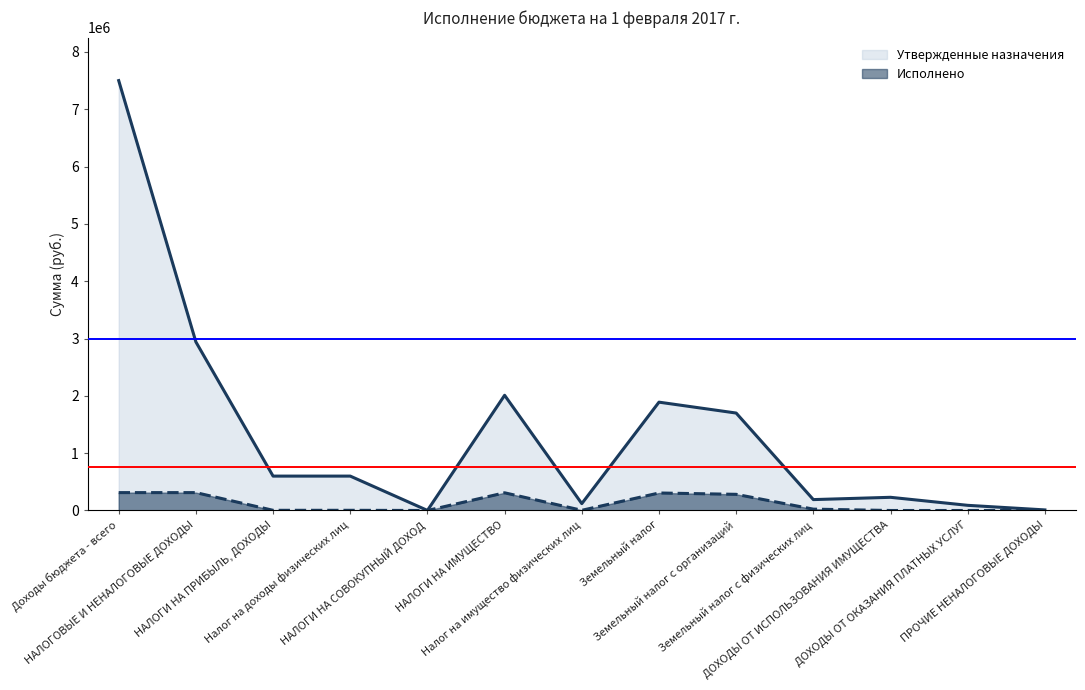

True or false: Утвержденные назначения and Исполнено intersect in this chart.

False